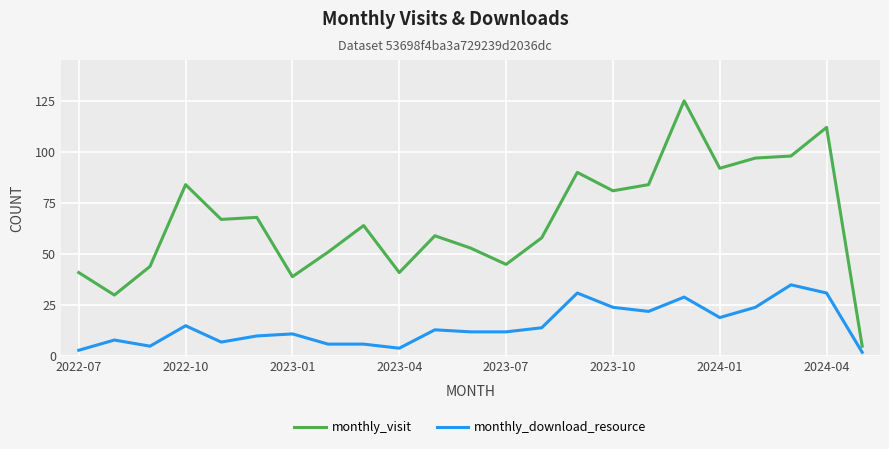

Rank the series by their maximum value, from lowest to highest.

monthly_download_resource, monthly_visit